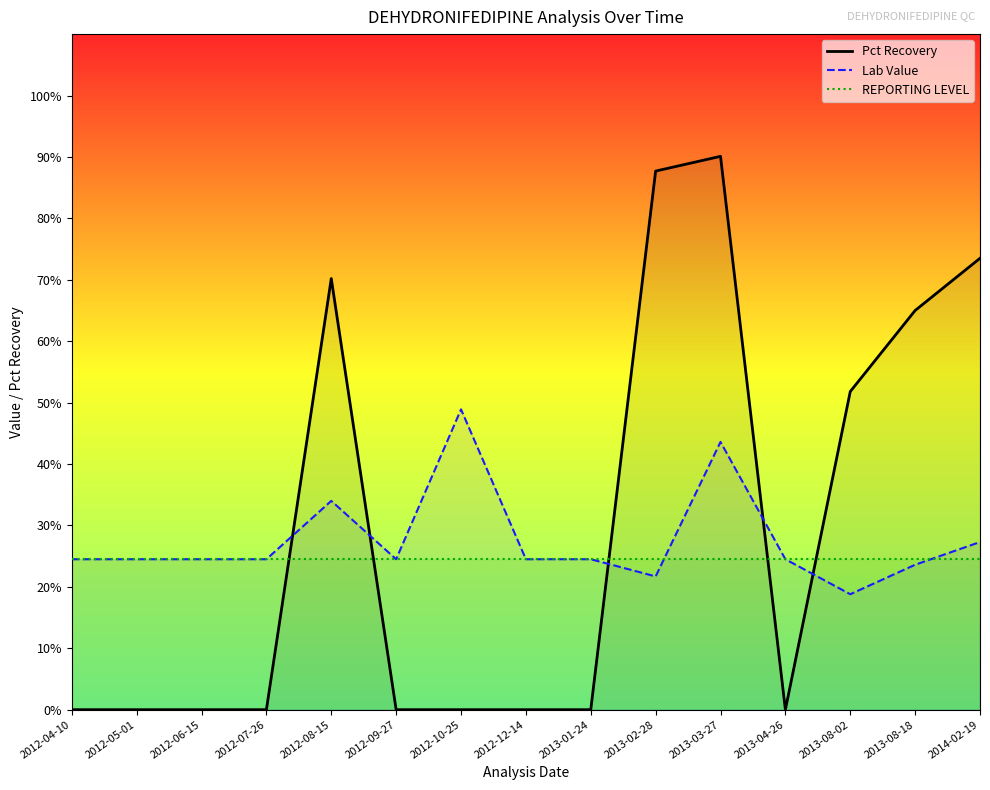

What is the label of the 5th point from the right?

2013-03-27